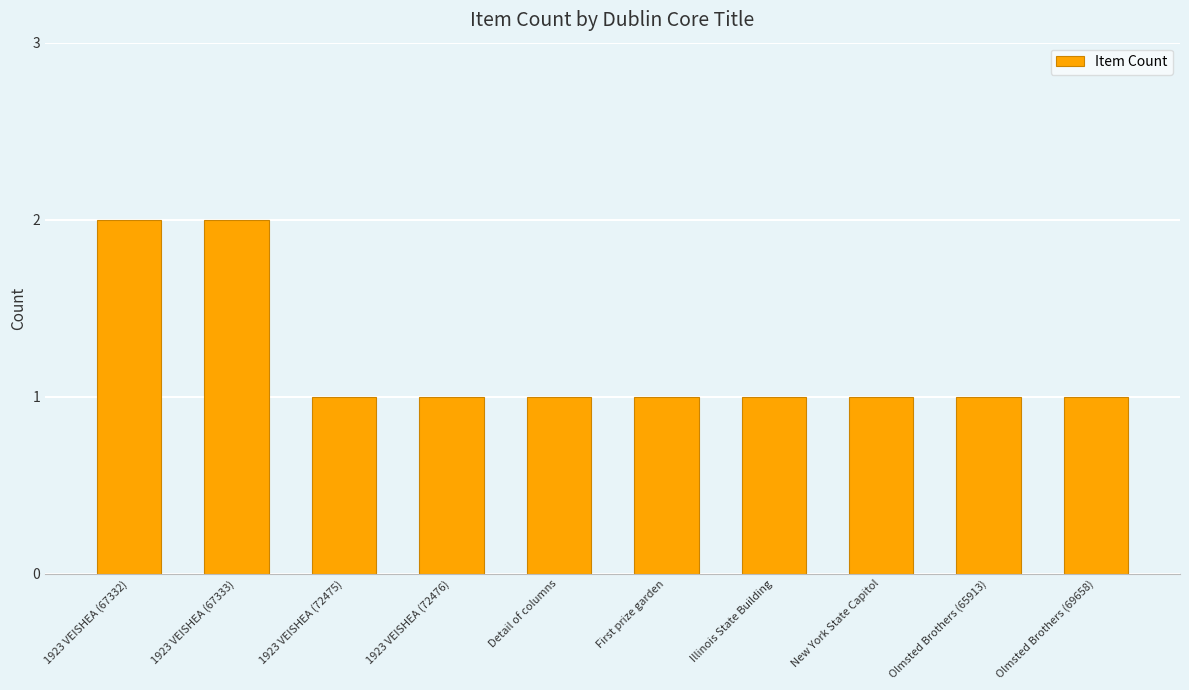

How many data points does each series have?

10